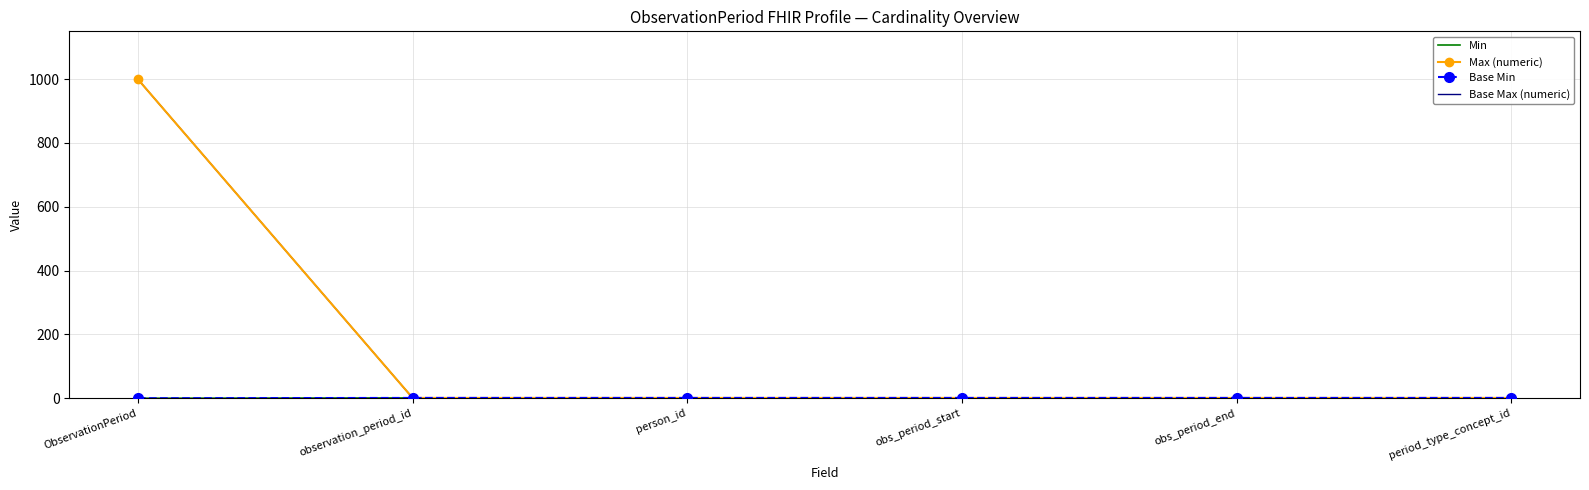

True or false: Base Min and Min cross at least once.

False